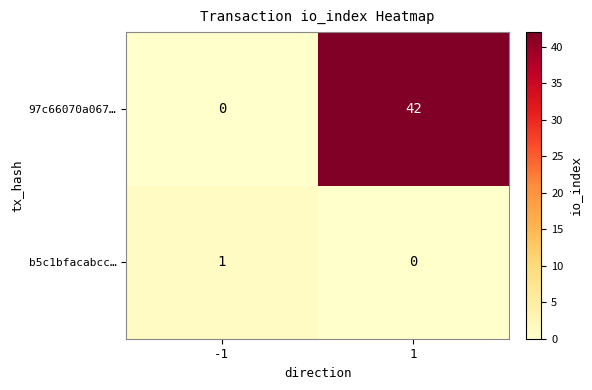

Between -1 and 1, which series saw the biggest shift?

97c66070a067…